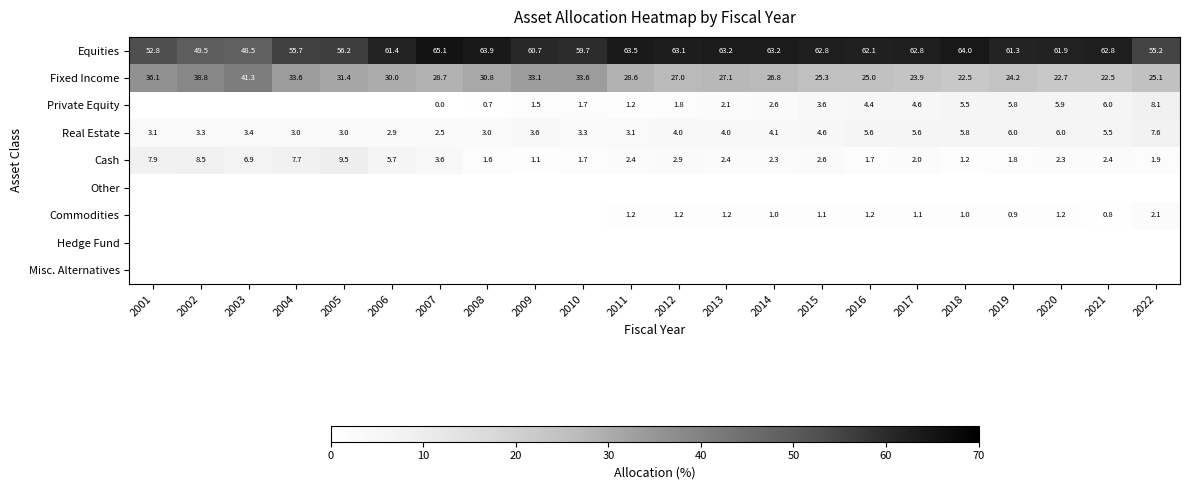

What is the total value across all series at 2014?

100.0